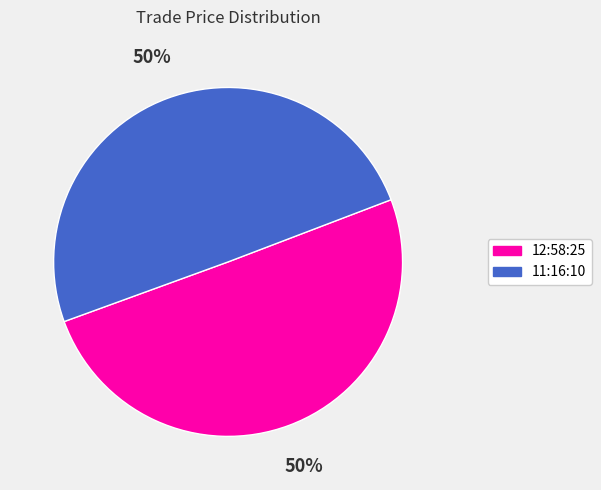

The 11:16:10 slice represents 41% of the pie. True or false?

False